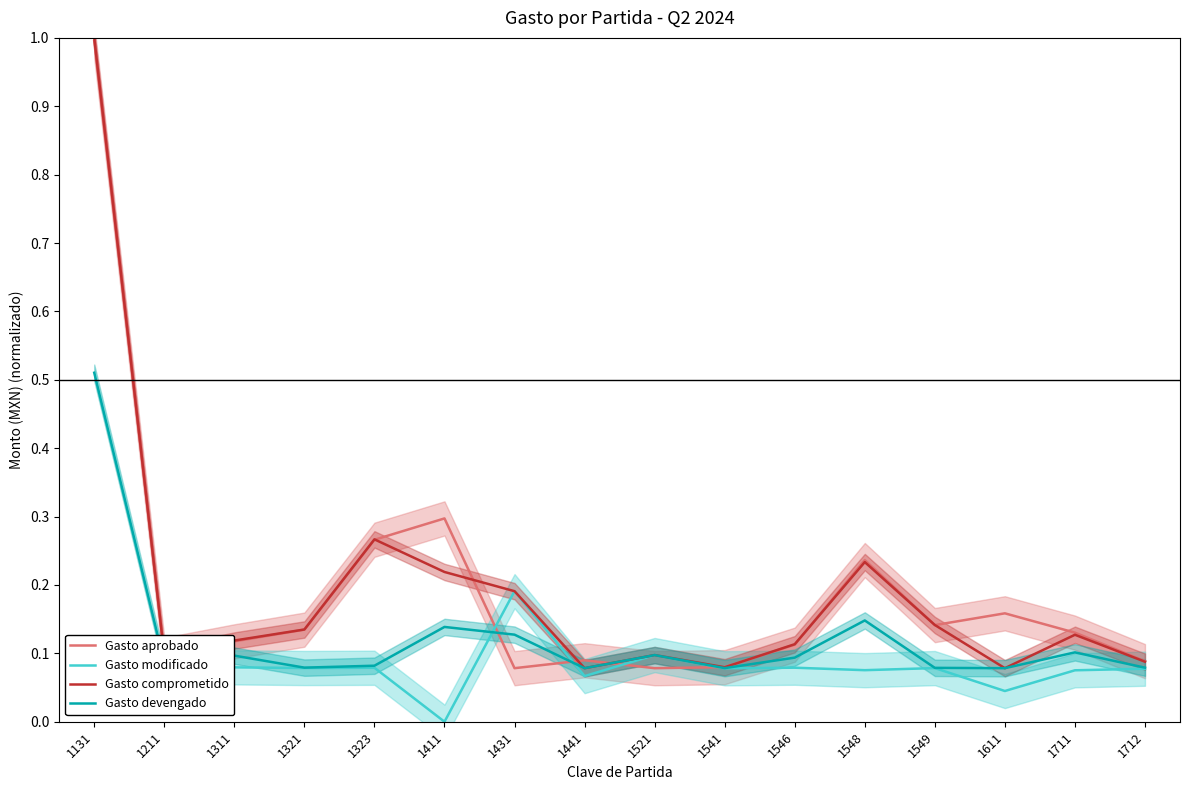

How many intersections are there between Gasto aprobado and Gasto devengado?

4